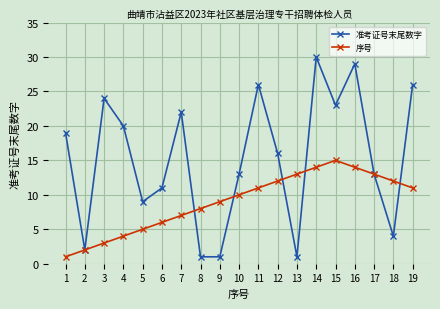

Reading left to right, what are all the values shown in this chart?

准考证号末尾数字: 19	2	24	20	9	11	22	1	1	13	26	16	1	30	23	29	13	4	26
序号: 1	2	3	4	5	6	7	8	9	10	11	12	13	14	15	14	13	12	11